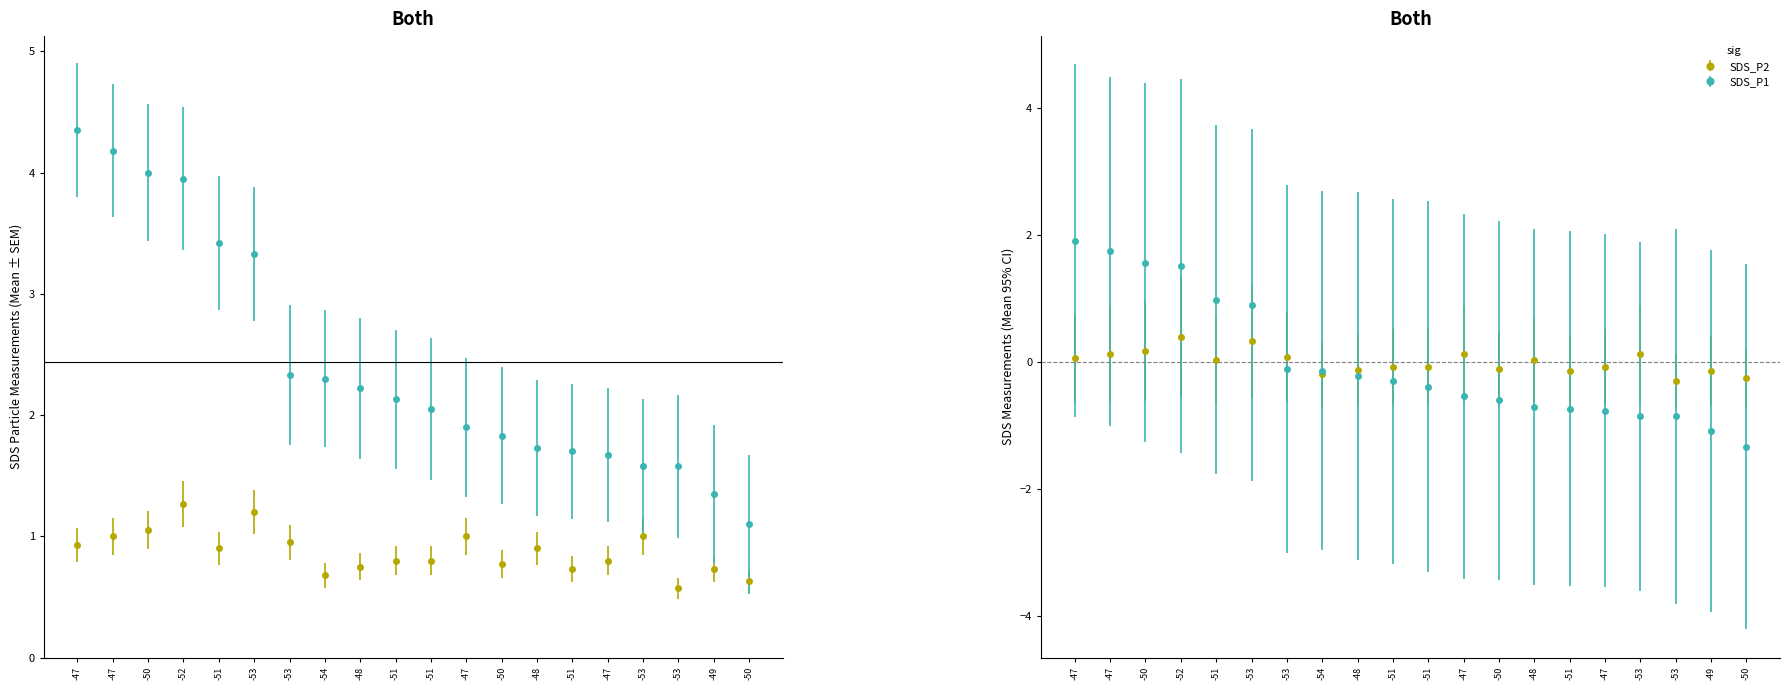

How many bars are there in total?

40